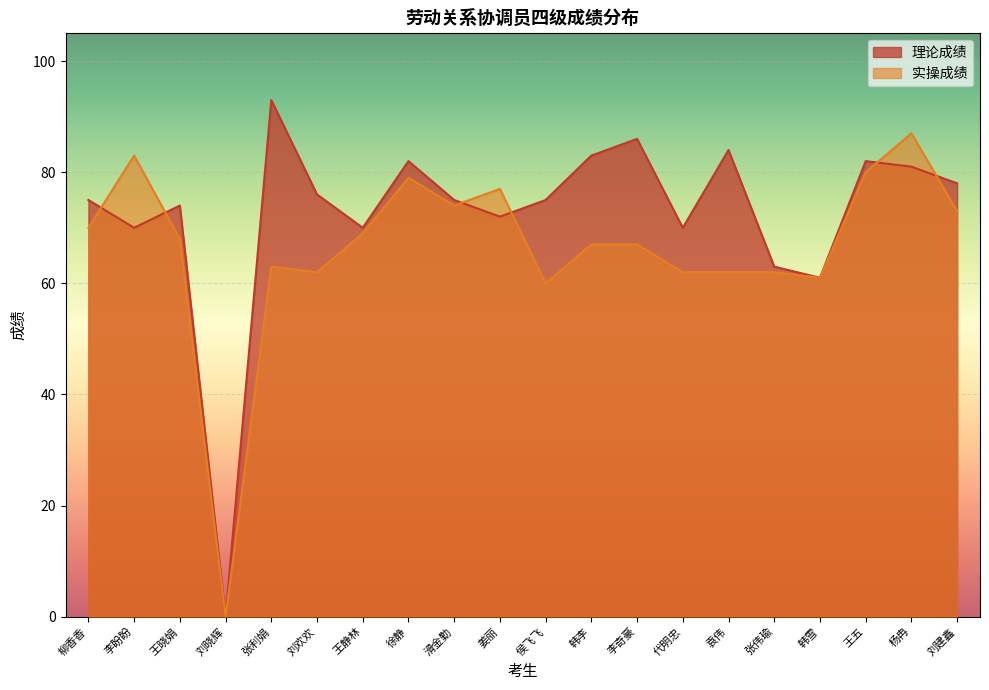

True or false: 理论成绩 has a value of 61 at 韩雪.

True